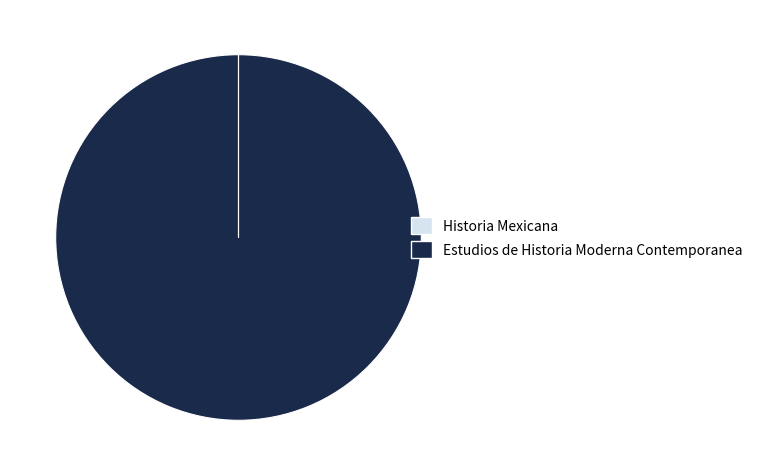

Which category has the biggest portion of the pie?

Estudios de Historia Moderna Contemporanea